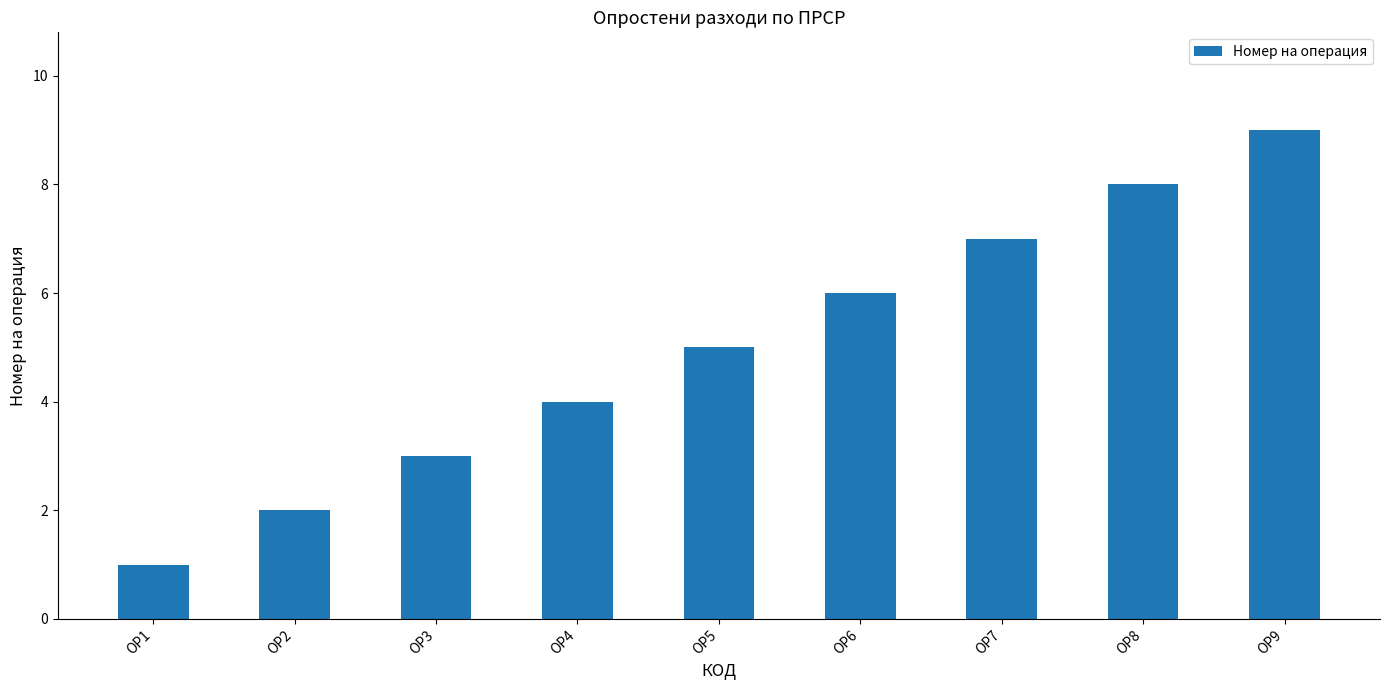

How many bars are there in total?

9